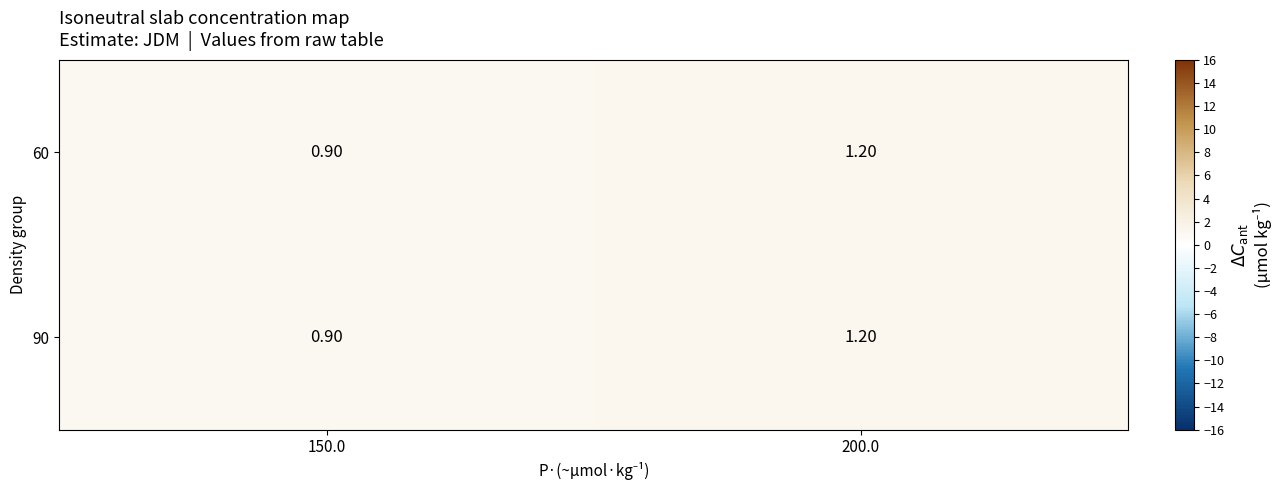

At which category is the sum across all series the highest?

200.0